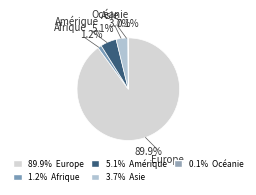

To the nearest percent, what percentage of the pie is Europe?

90%